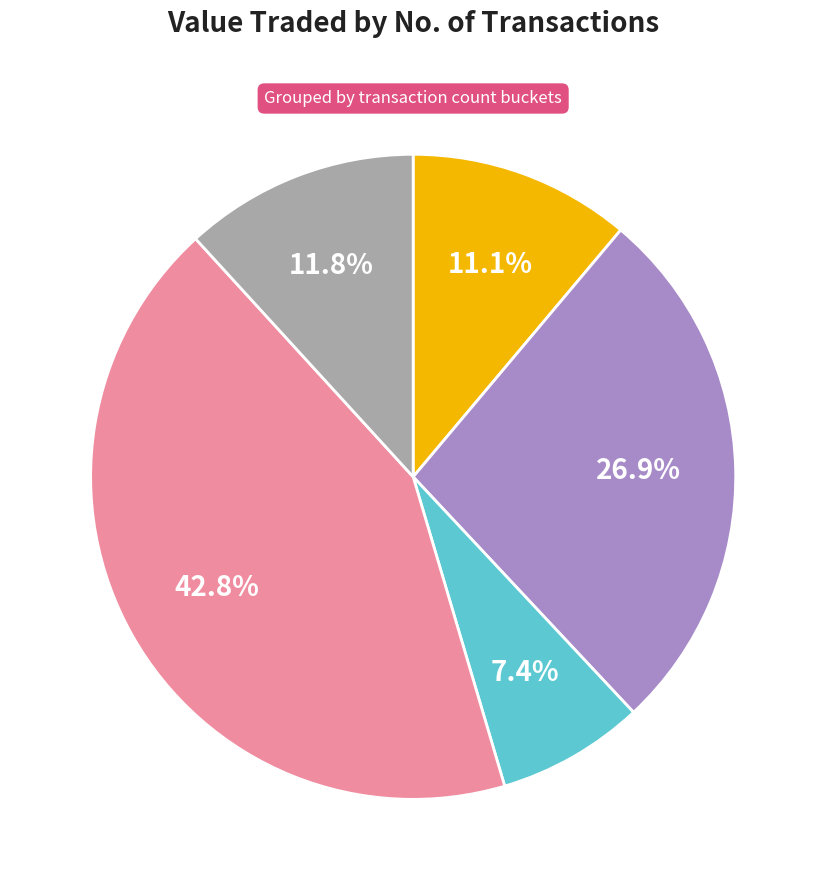

To the nearest percent, what is the average slice percentage?

20%